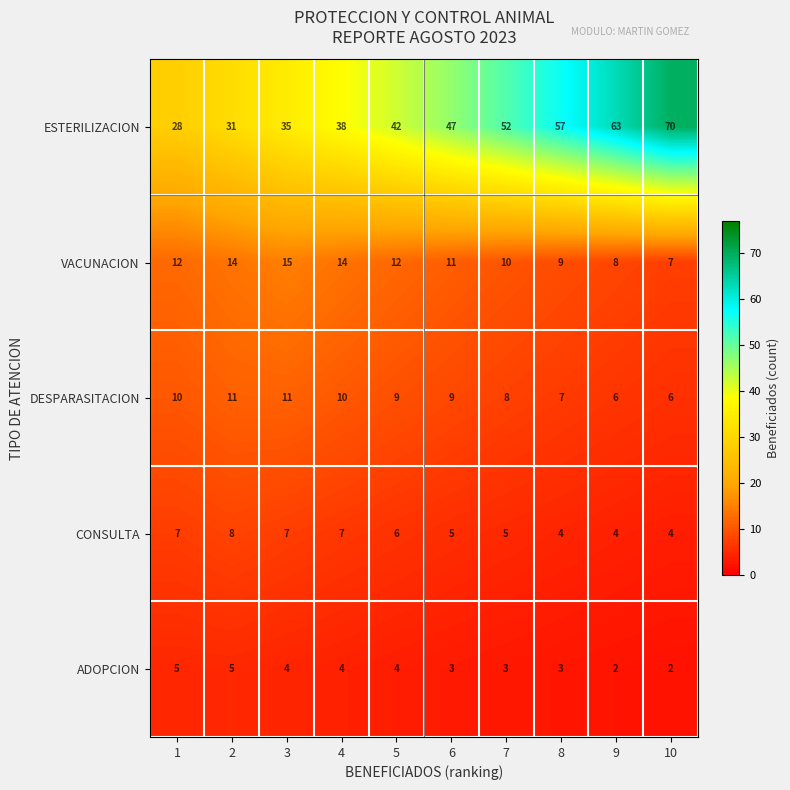

What is the greatest value displayed?

70